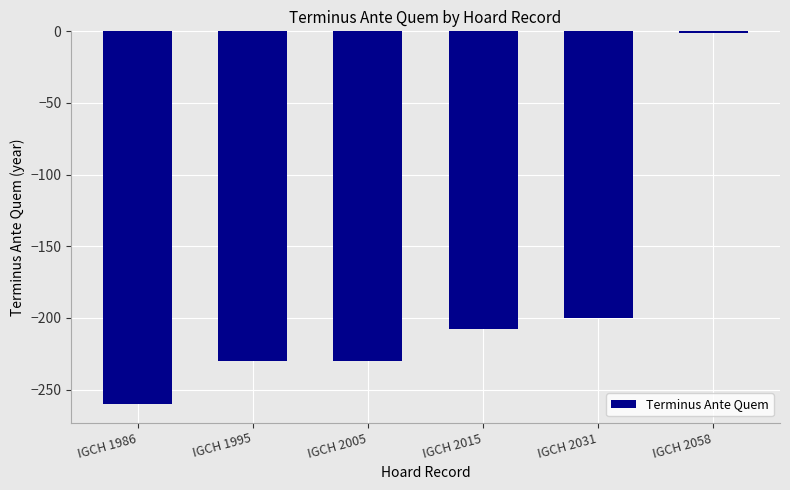

How many categories are shown in the chart?

6